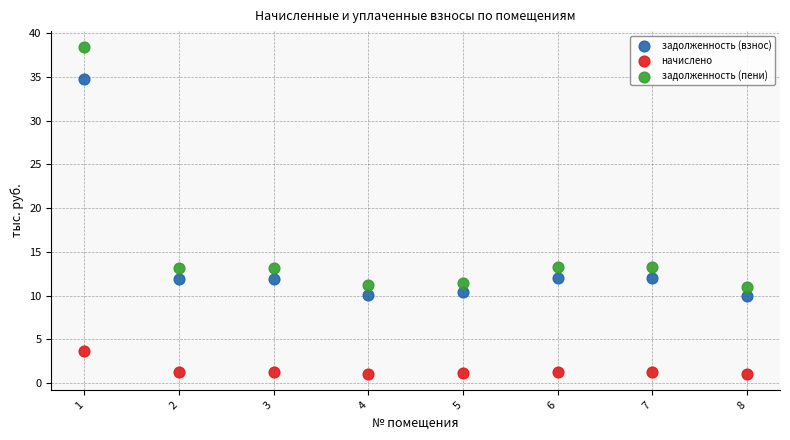

What are all the series names shown in the legend?

задолженность (взнос), начислено, задолженность (пени)